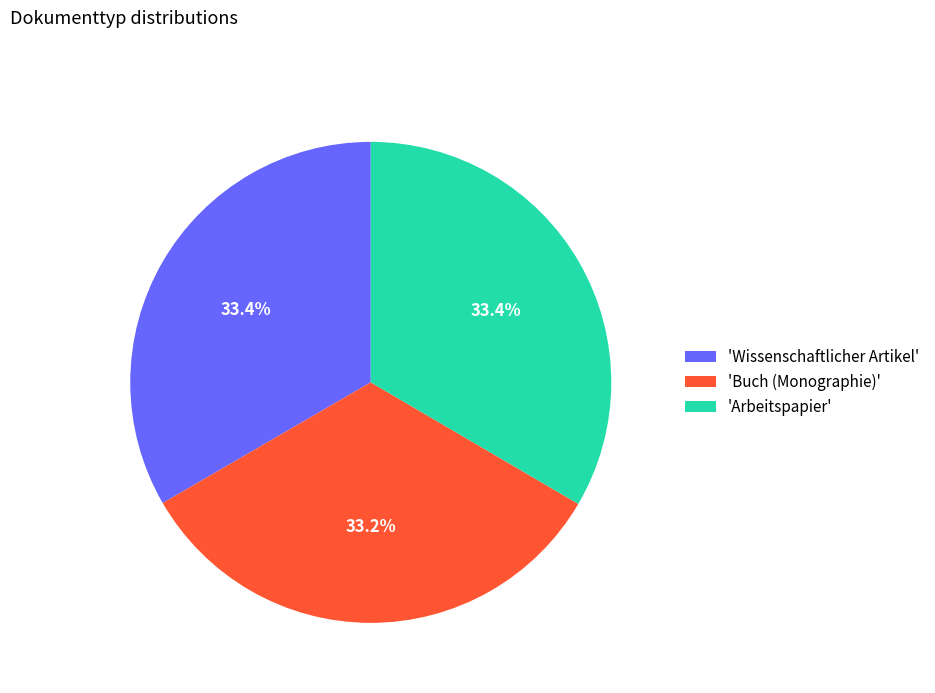

Approximately how many times larger is the value at 'Wissenschaftlicher Artikel' compared to 'Buch (Monographie)'?

1.0